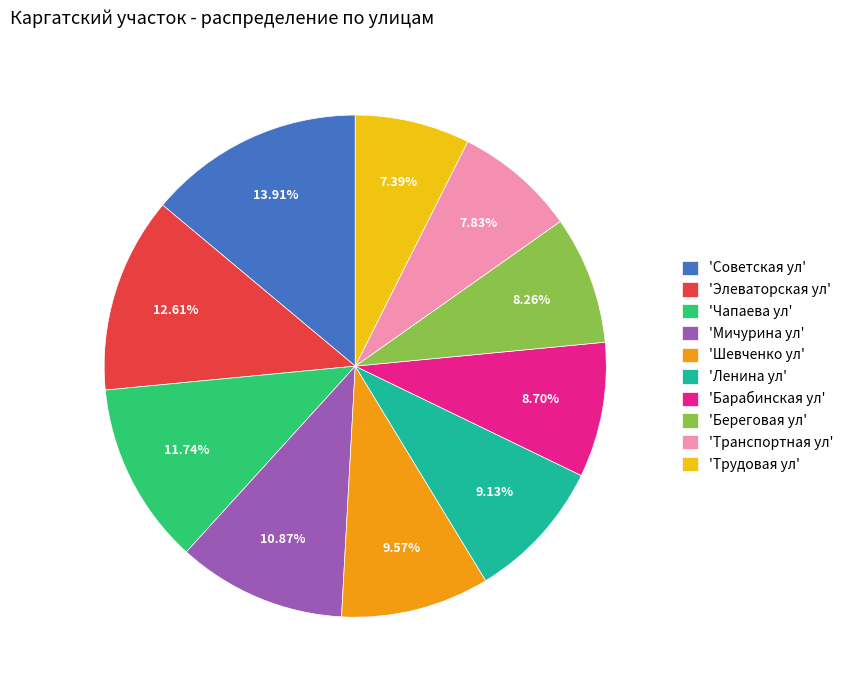

Which slice is the largest?

'Советская ул'